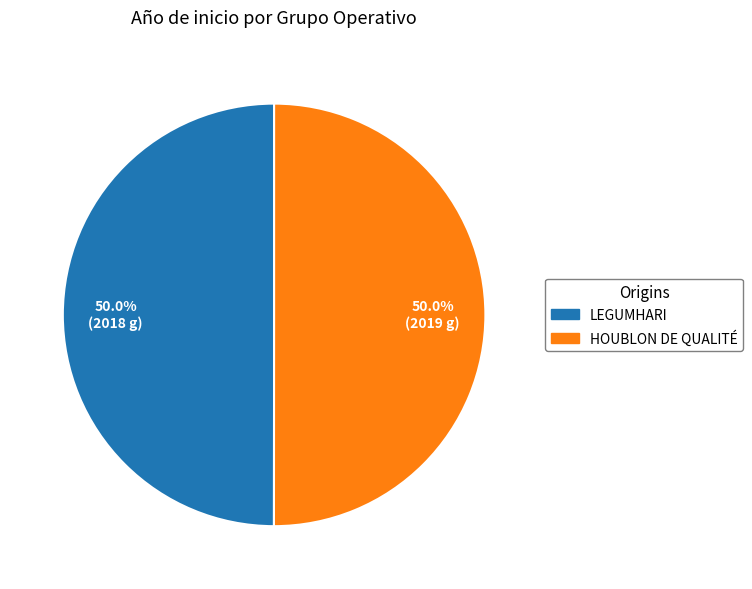

What is the ratio of the value at LEGUMHARI to the value at HOUBLON DE QUALITÉ?

1.0